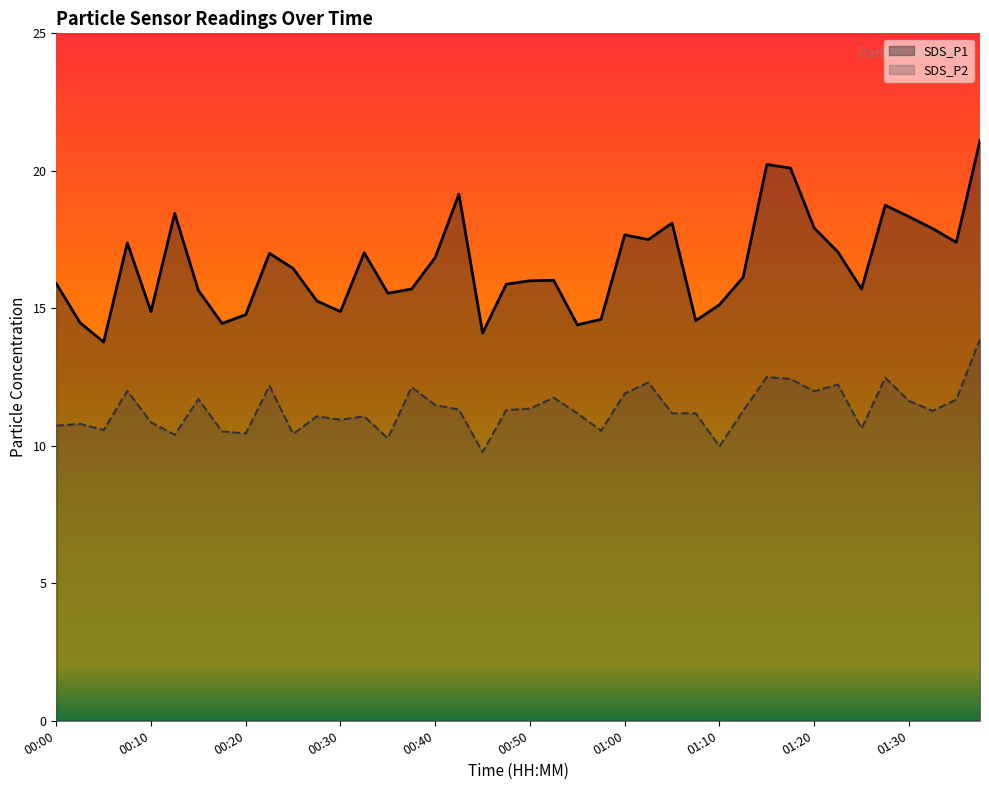

How many data points in SDS_P2 are less than 11?

14